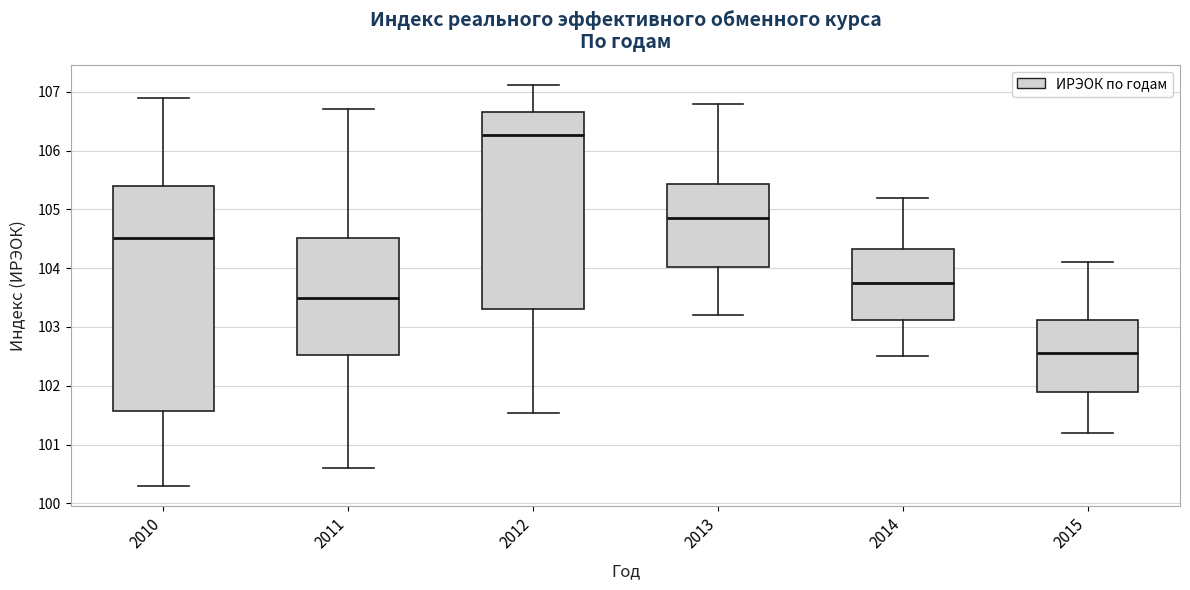

Reading left to right, transcribe this box plot: for each box, give where its median line is, the range the box spans, and where its two whiskers end, as read against the y-axis. The values are not printed on the chart, so give them approximately, as read against the axis.

2010: median 104.5, box 101.6 to 105.4, whiskers 100.3 to 106.9
2011: median 103.5, box 102.5 to 104.5, whiskers 100.6 to 106.7
2012: median 106.3, box 103.3 to 106.7, whiskers 101.5 to 107.1
2013: median 104.9, box 104.0 to 105.4, whiskers 103.2 to 106.8
2014: median 103.8, box 103.1 to 104.3, whiskers 102.5 to 105.2
2015: median 102.6, box 101.9 to 103.1, whiskers 101.2 to 104.1